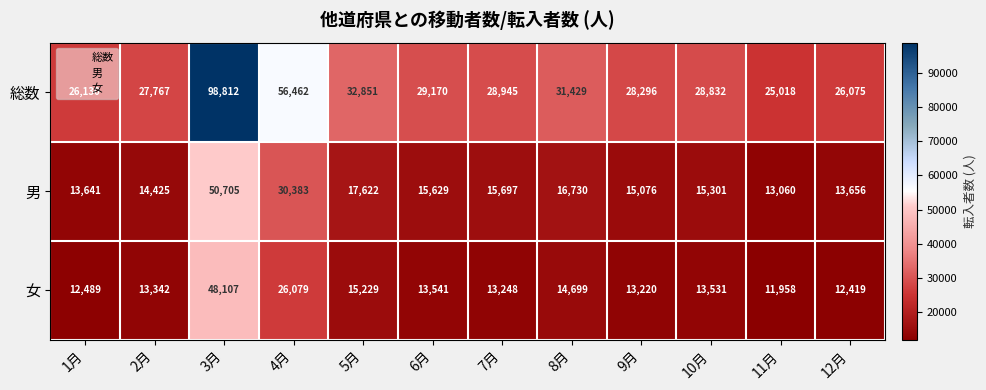

What is the difference between the 総数 values at 6月 and 3月?

69642